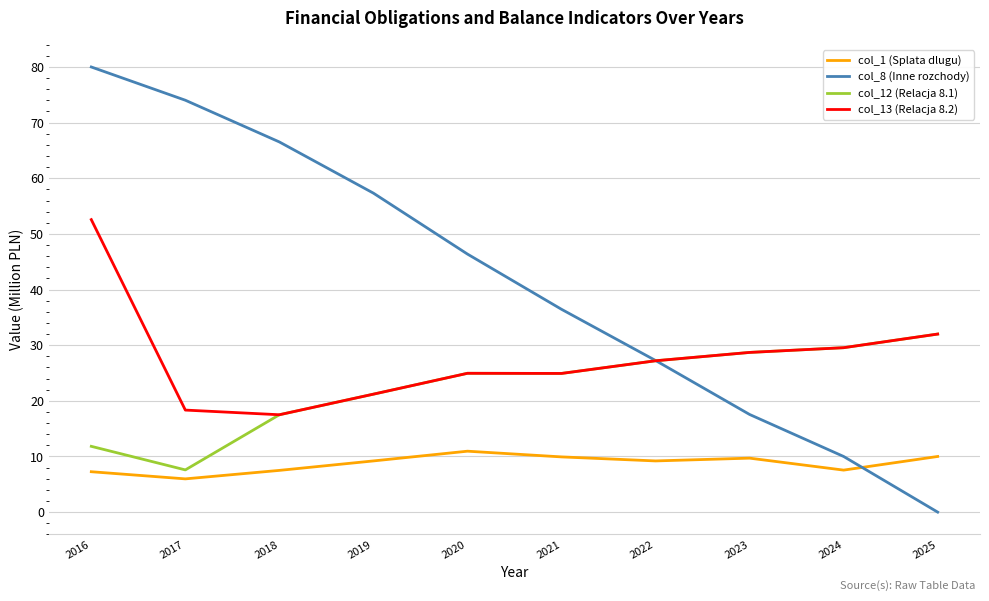

Where do col_1 (Splata dlugu) and col_8 (Inne rozchody) first cross each other?

2024 and 2025